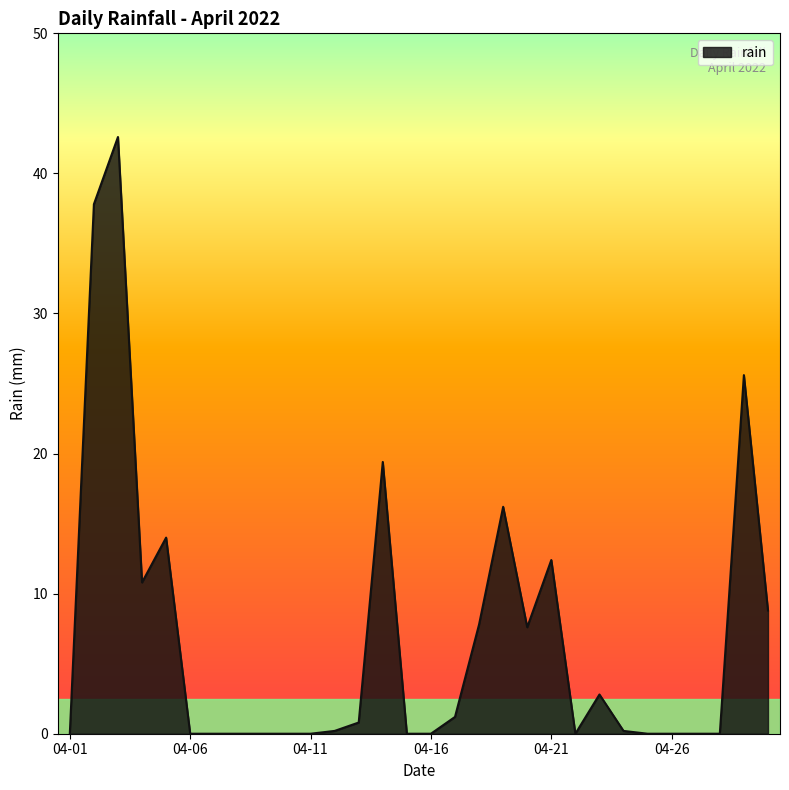

What is the maximum value shown in the chart?

42.6